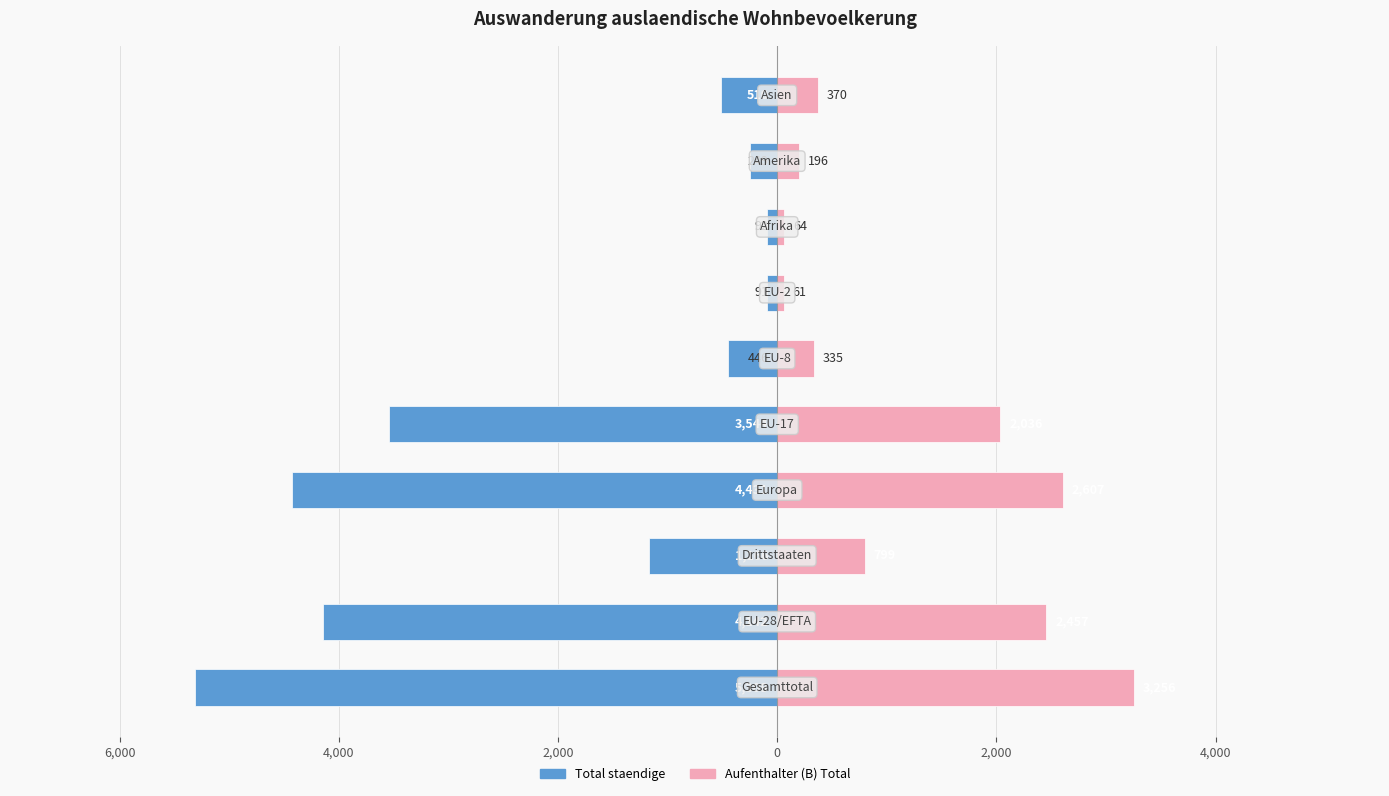

Reading right to left, what are all the values shown in this chart?

Total staendige: -510	-249	-92	-91	-446	-3544	-4431	-1166	-4142	-5308
Aufenthalter (B) Total: 370	196	64	61	335	2036	2607	799	2457	3256